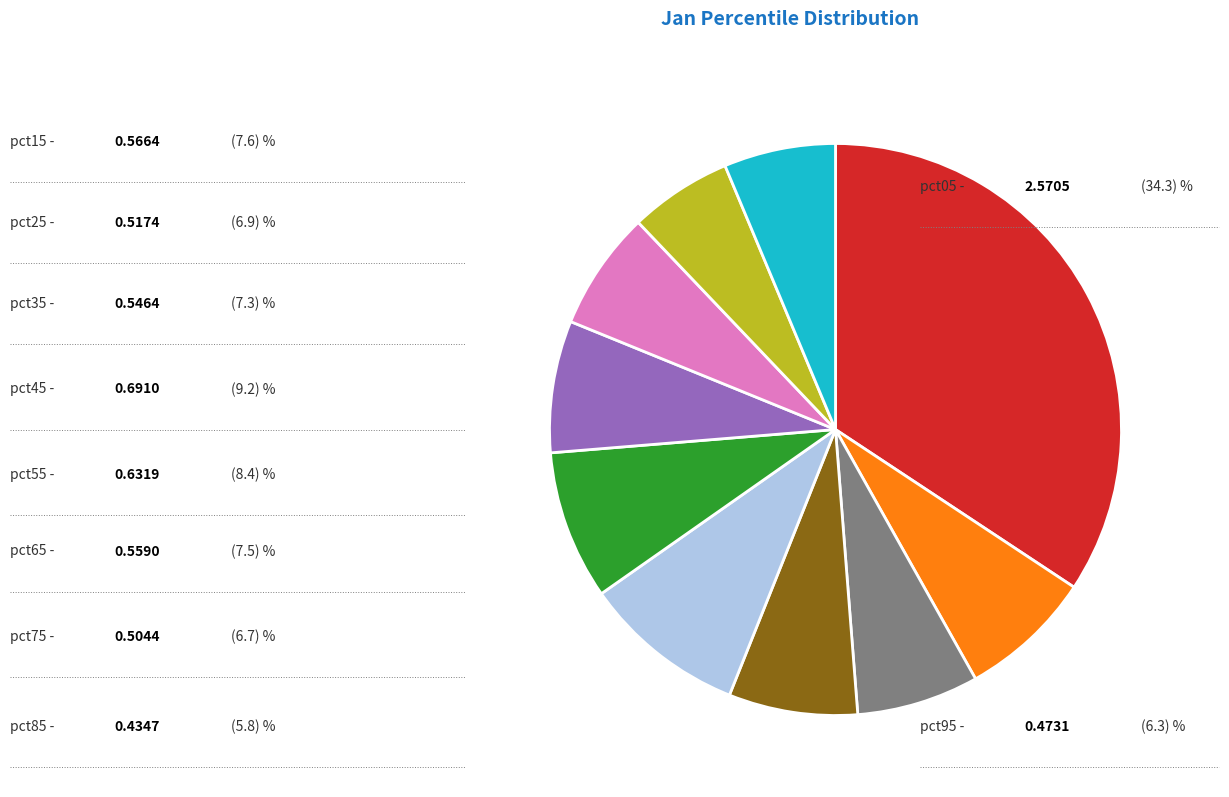

Is there any slice that represents more than half of the pie?

No